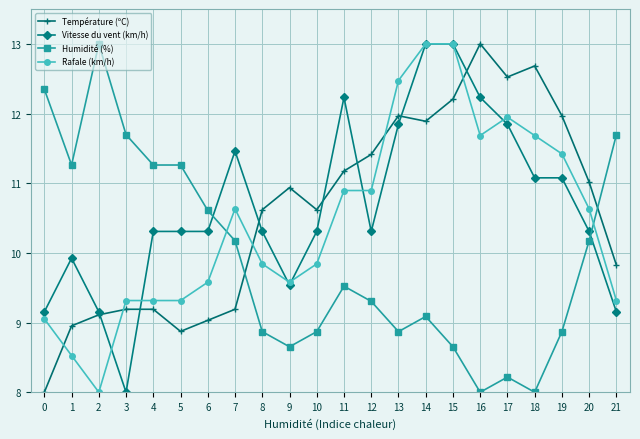

What is the difference between the maximum and minimum values in the Humidité (%) series?

5.0